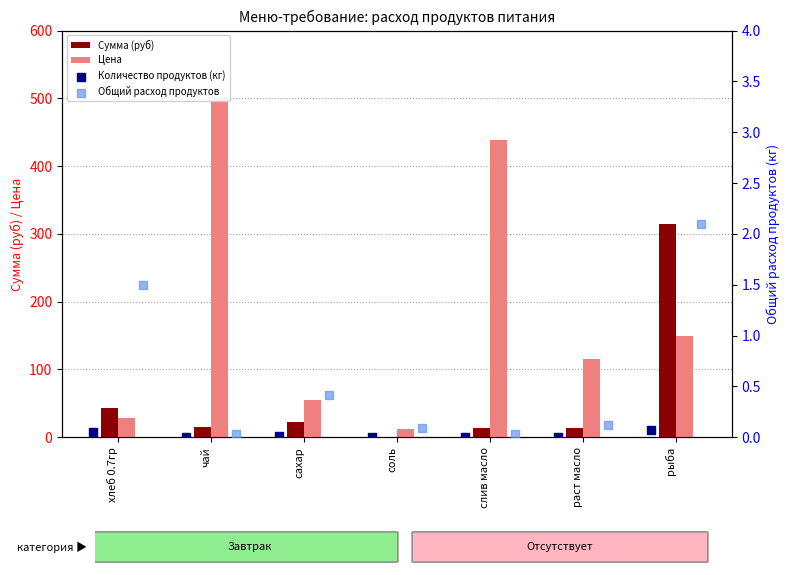

What are all the series names shown in the legend?

Сумма (руб), Цена, Количество продуктов (кг), Общий расход продуктов